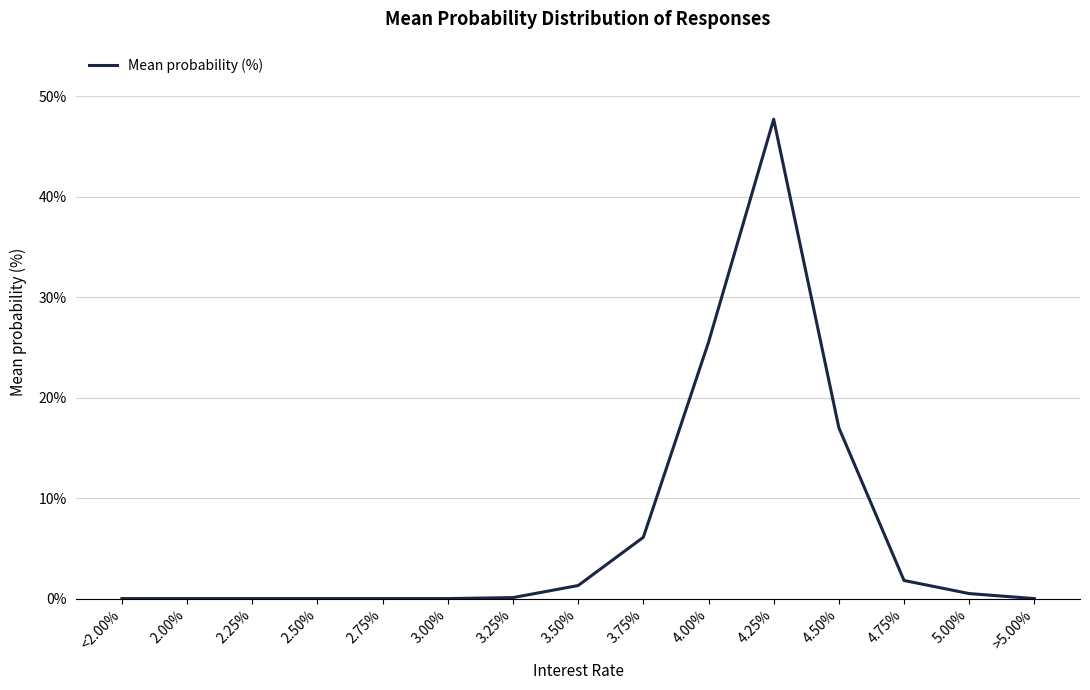

What is the sum of all values?

100.0